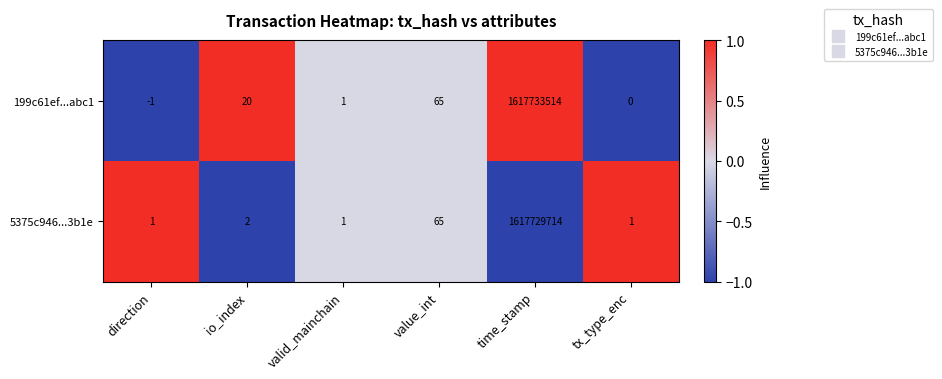

Reading left to right, what are all the values shown in this chart?

199c61ef...abc1: direction=-1	io_index=20	valid_mainchain=1	value_int=65	time_stamp=1617733514	tx_type_enc=0
5375c946...3b1e: direction=1	io_index=2	valid_mainchain=1	value_int=65	time_stamp=1617729714	tx_type_enc=1